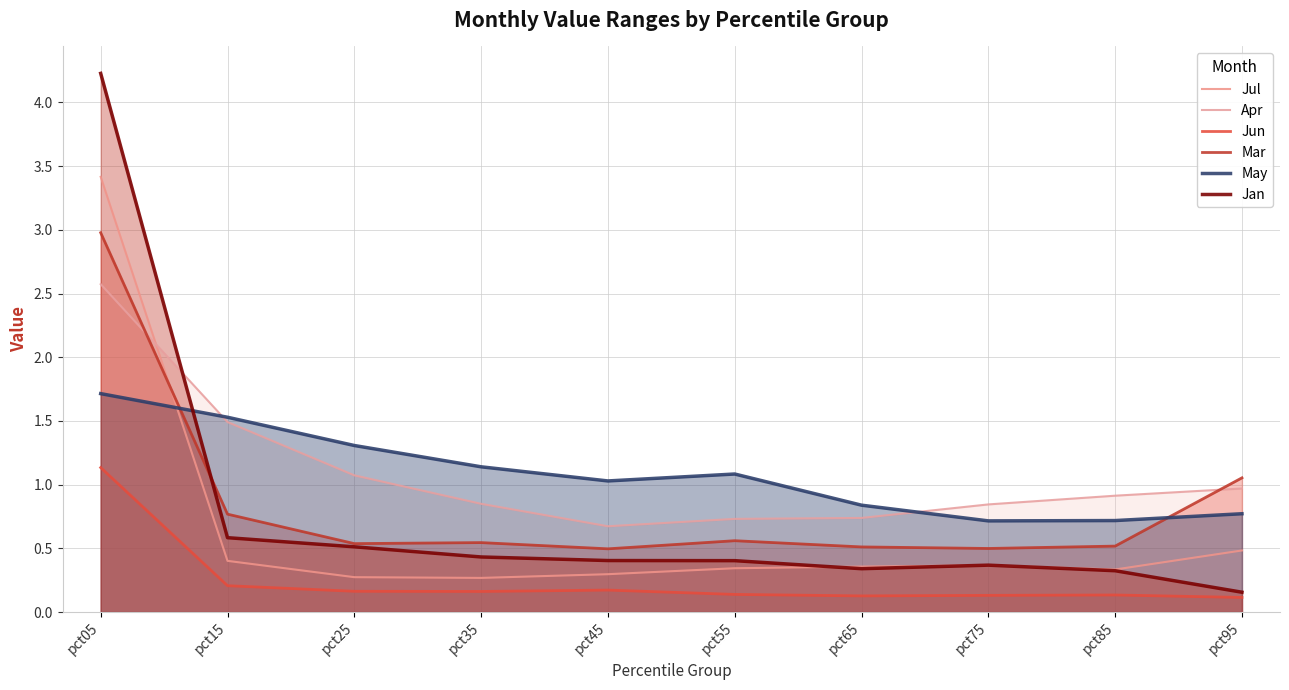

Which series has the largest range (max minus min)?

Jan